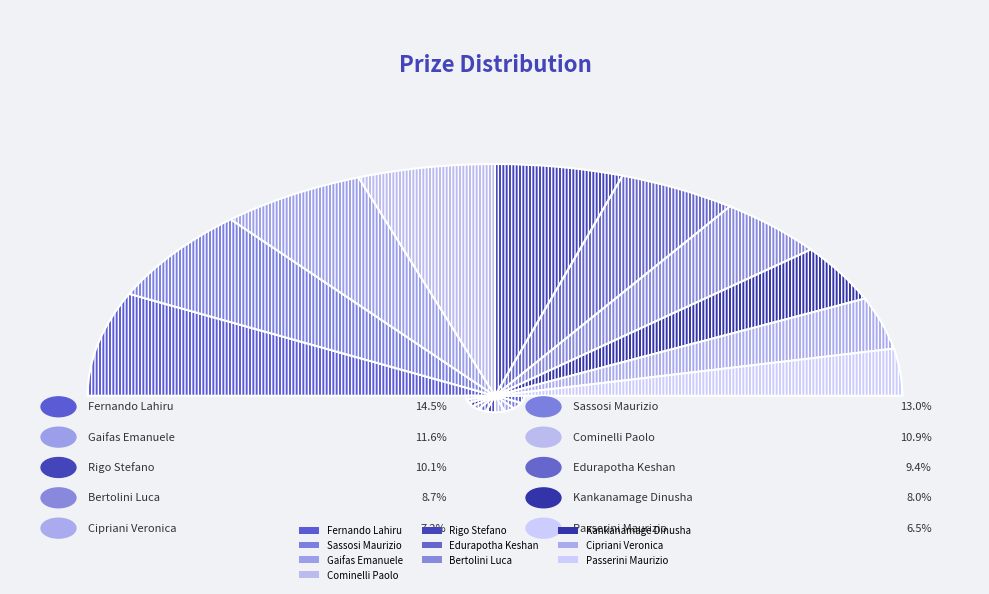

True or false: Fernando Lahiru accounts for 14% of the total.

True